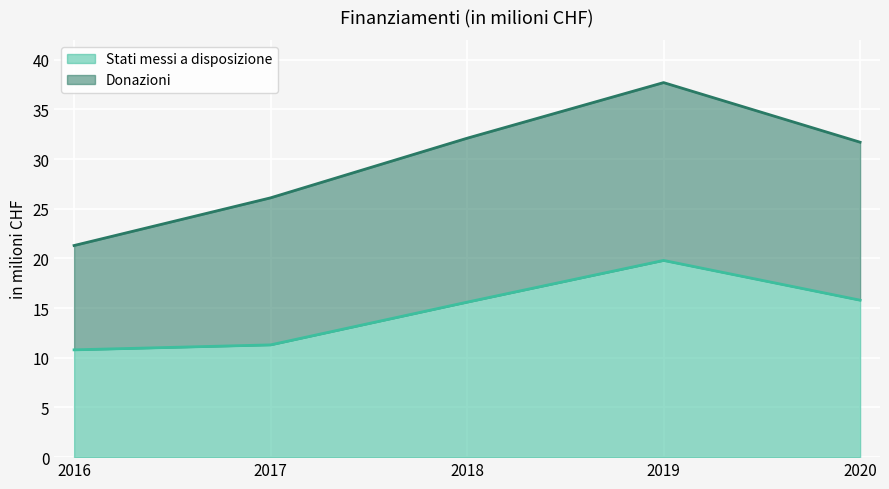

The chart shows a value of 15.8 at 2020. True or false?

True